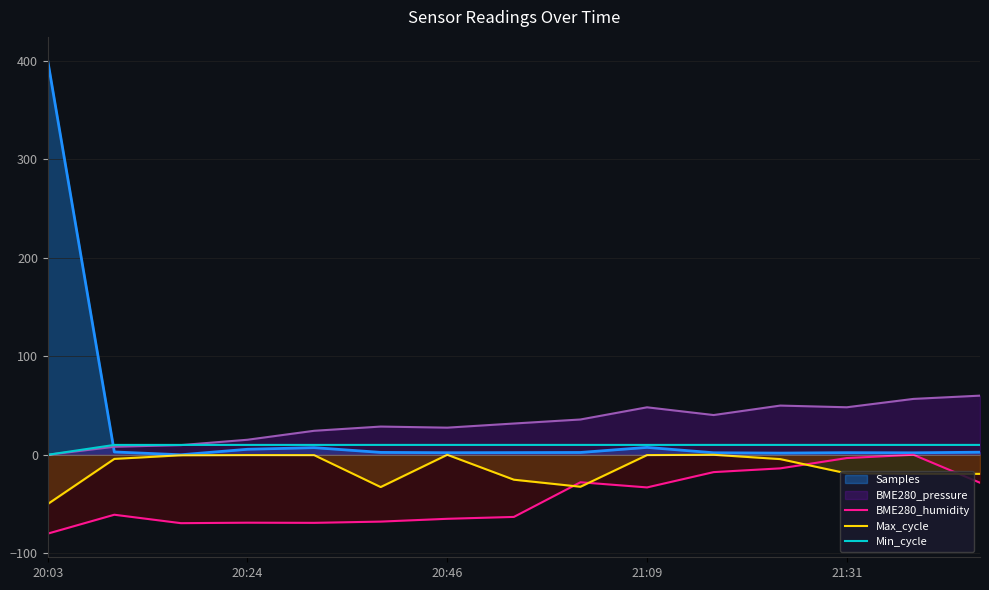

At which category is the sum across all series the highest?

20:03